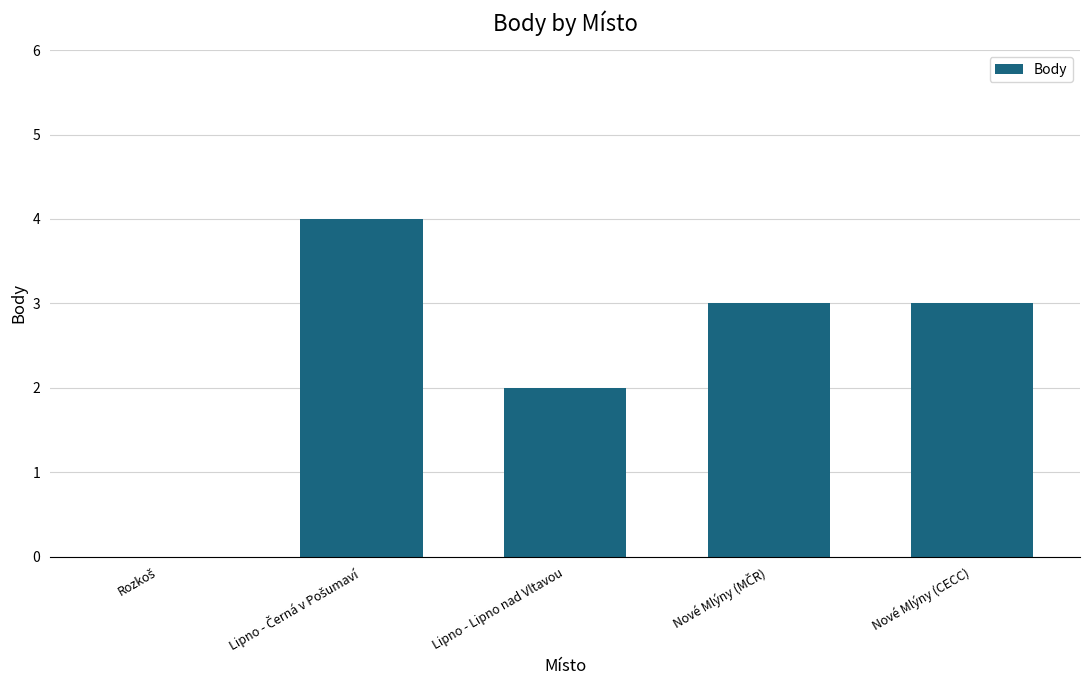

What is the maximum value shown in the chart?

4